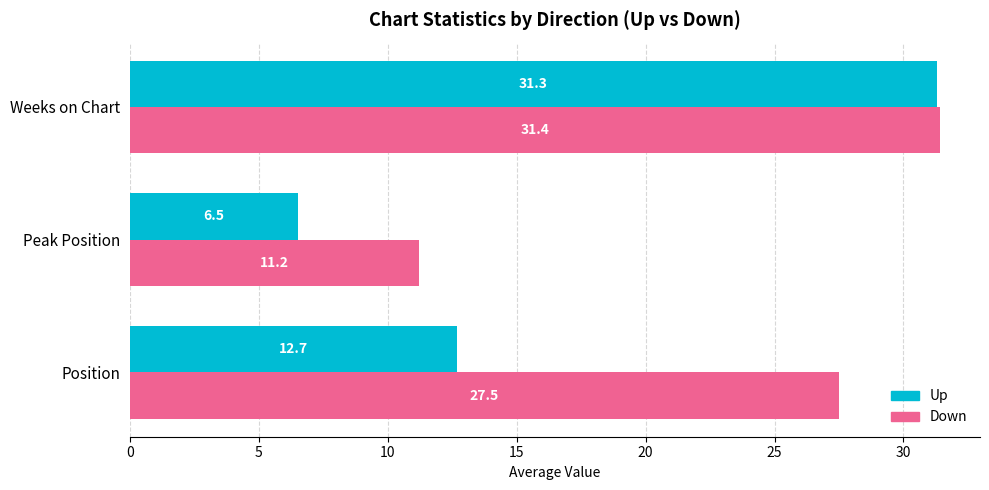

Where is Up nearest to the value 18?

Position